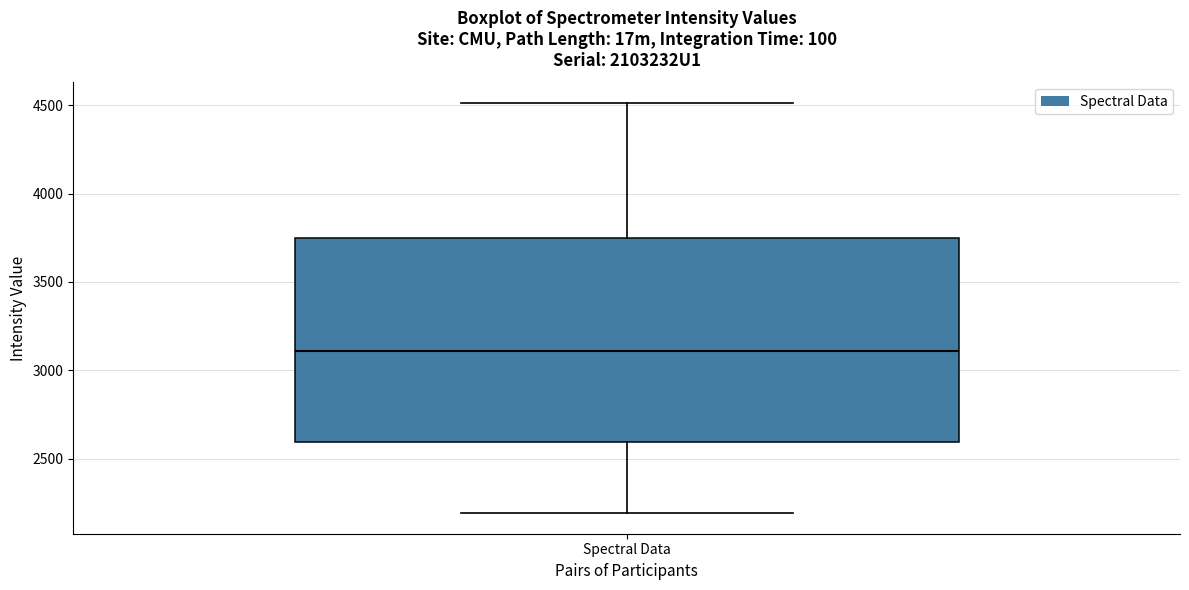

Read this box plot against the y-axis: the position of the median line, the range covered by the box, and the ends of both whiskers. The values are not printed on the chart, so give them approximately, as read against the axis.

median 3100, box 2600 to 3750, whiskers 2200 to 4500